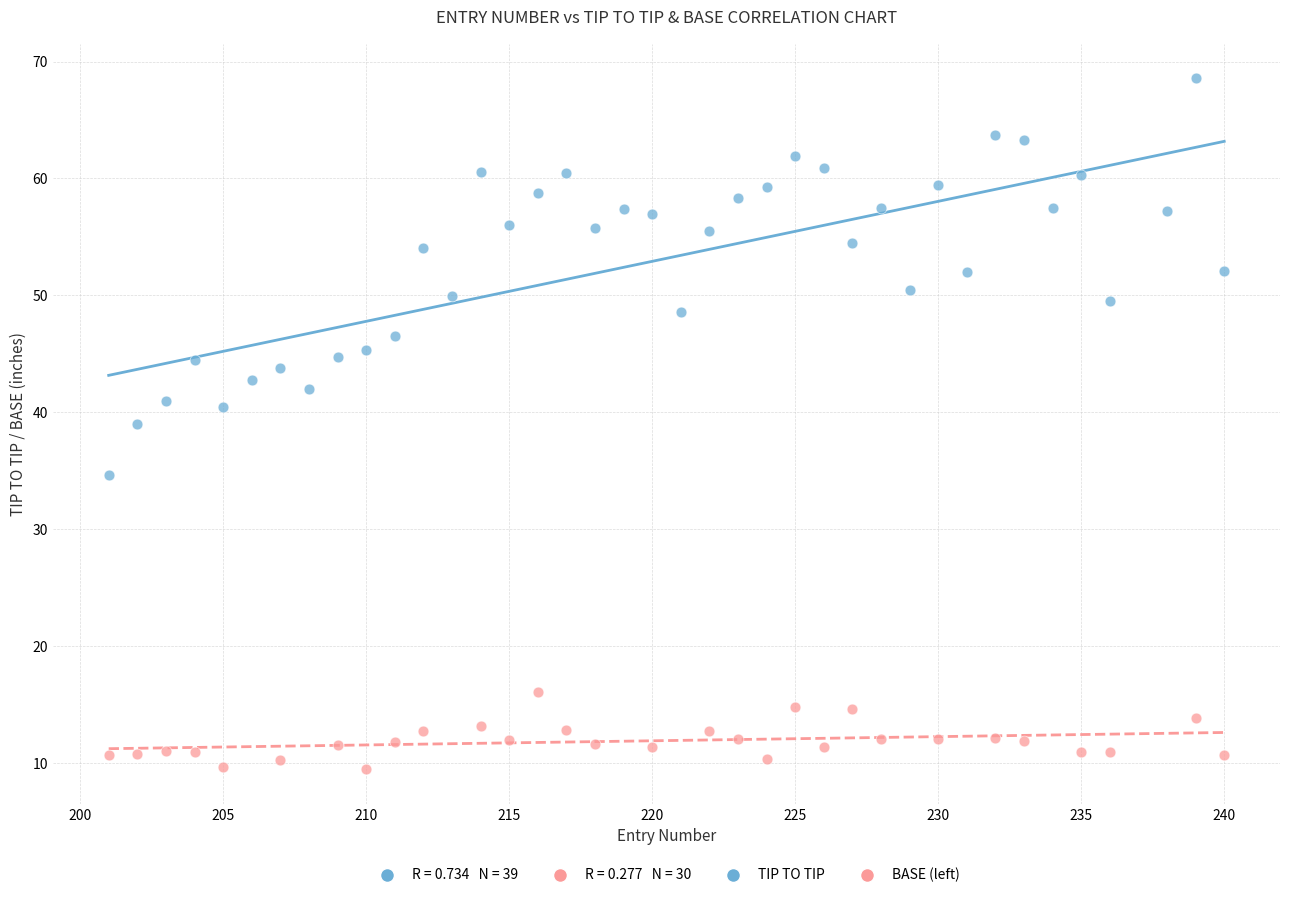

Which series reaches the maximum Y coordinate?

TIP TO TIP